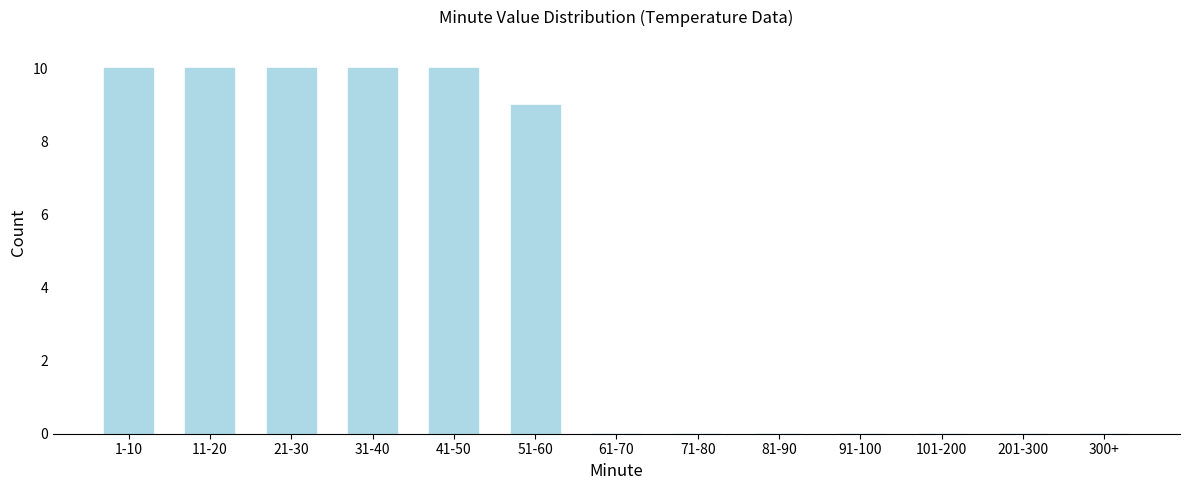

Reading left to right, list all the values displayed in this chart.

1-10=10	11-20=10	21-30=10	31-40=10	41-50=10	51-60=9	61-70=0	71-80=0	81-90=0	91-100=0	101-200=0	201-300=0	300+=0